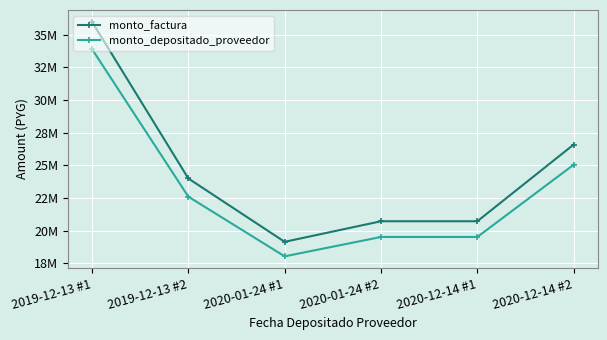

What is the total value across all series at 2020-12-14 #2?

51641671